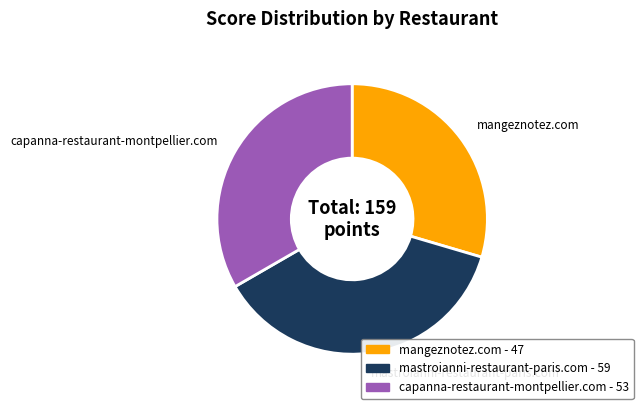

Is there any slice that represents more than half of the pie?

No